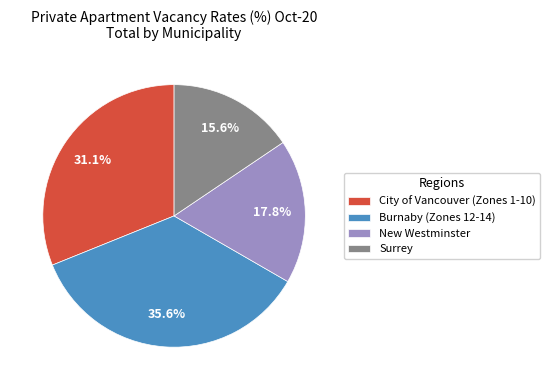

How many slices are in this pie chart?

4